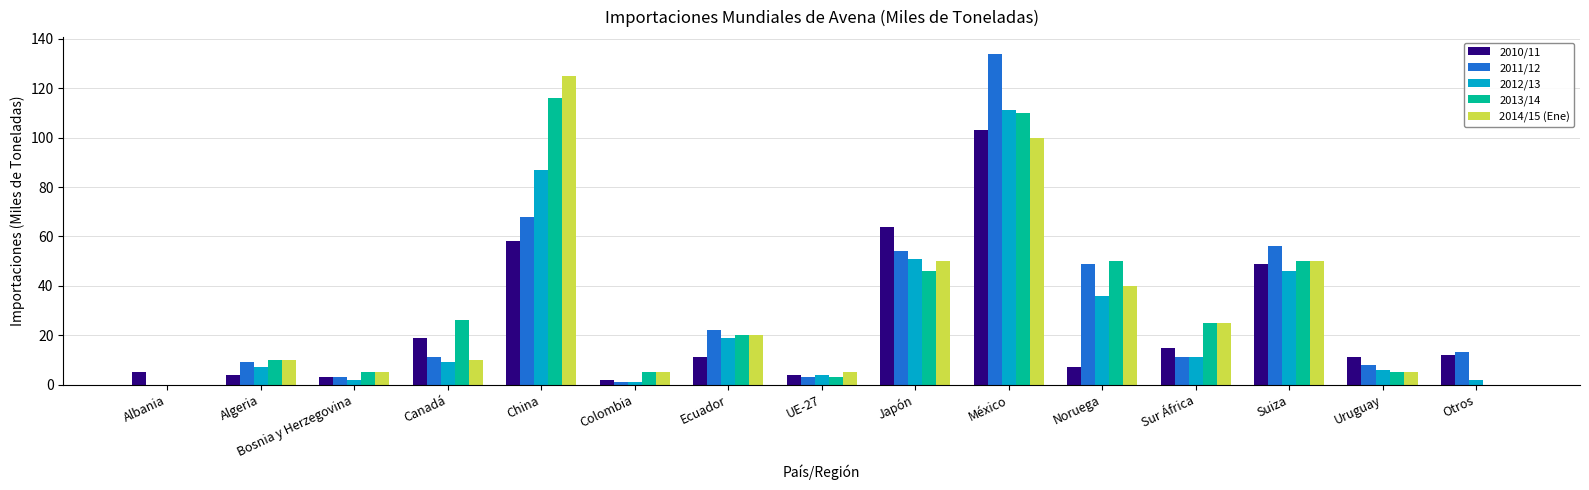

True or false: 2011/12 has a value of 14 at Uruguay.

False